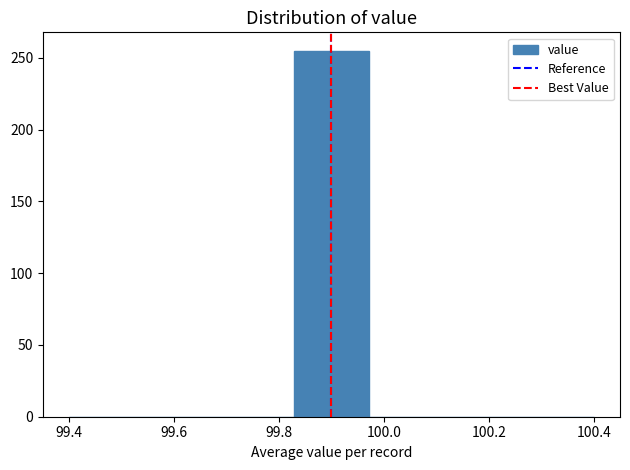

Reading left to right, list every bar in this chart as the range it spans on the x-axis followed by its height. Neither the bar edges nor the heights are printed on the chart, so give them approximately, as read against the axes.

99.40 to 99.54: 0
99.54 to 99.68: 0
99.68 to 99.82: 0
99.82 to 99.98: 255
99.98 to 100.12: 0
100.12 to 100.26: 0
100.26 to 100.40: 0